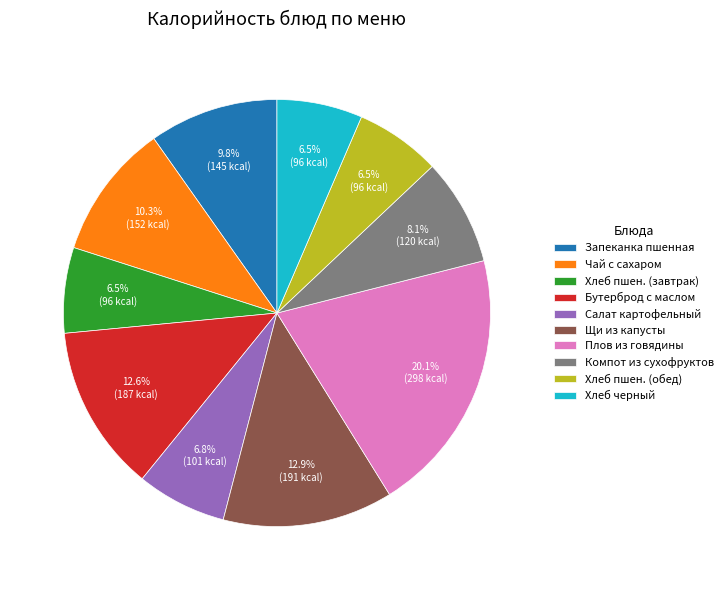

What is the largest slice in the pie chart?

Плов из говядины